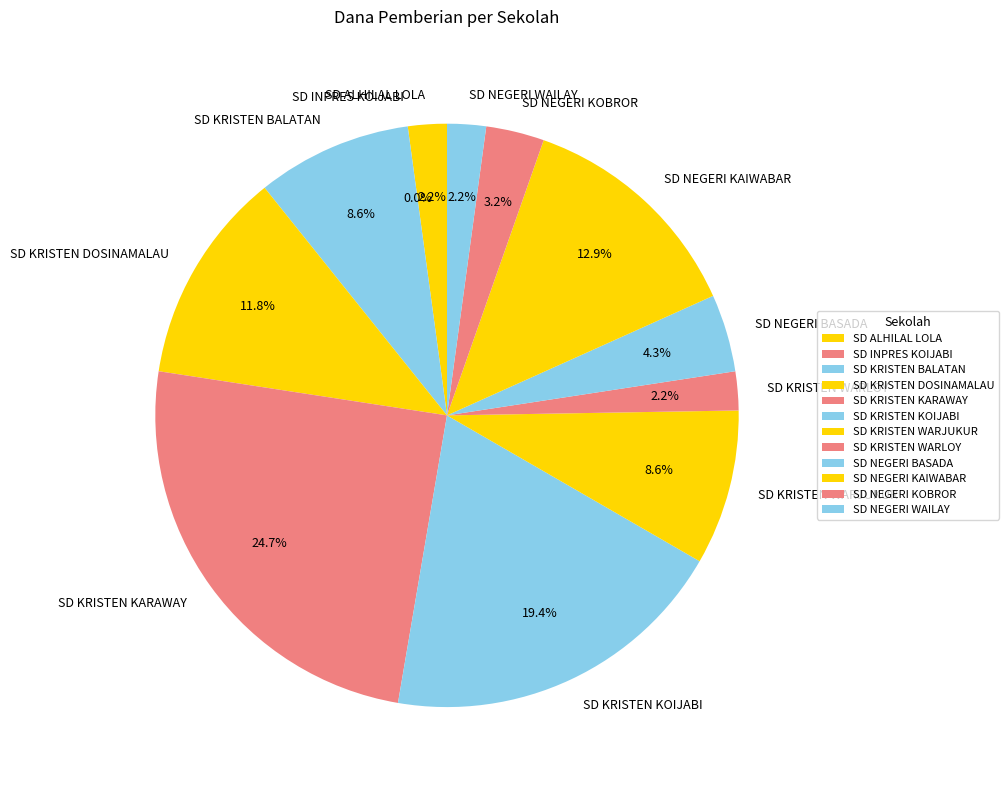

Is there any slice that represents more than half of the pie?

No